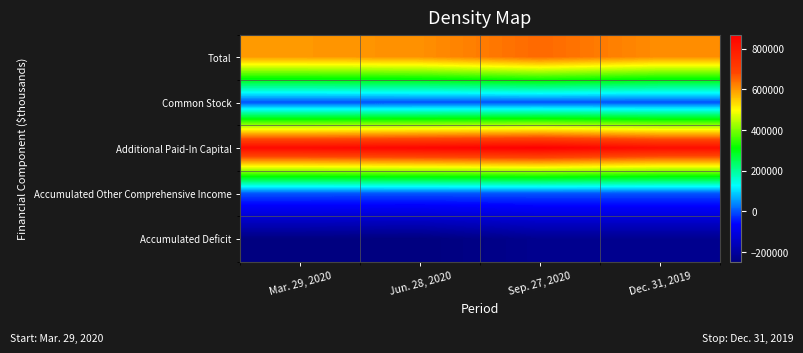

Which series has the largest total across all categories?

Additional Paid-In Capital